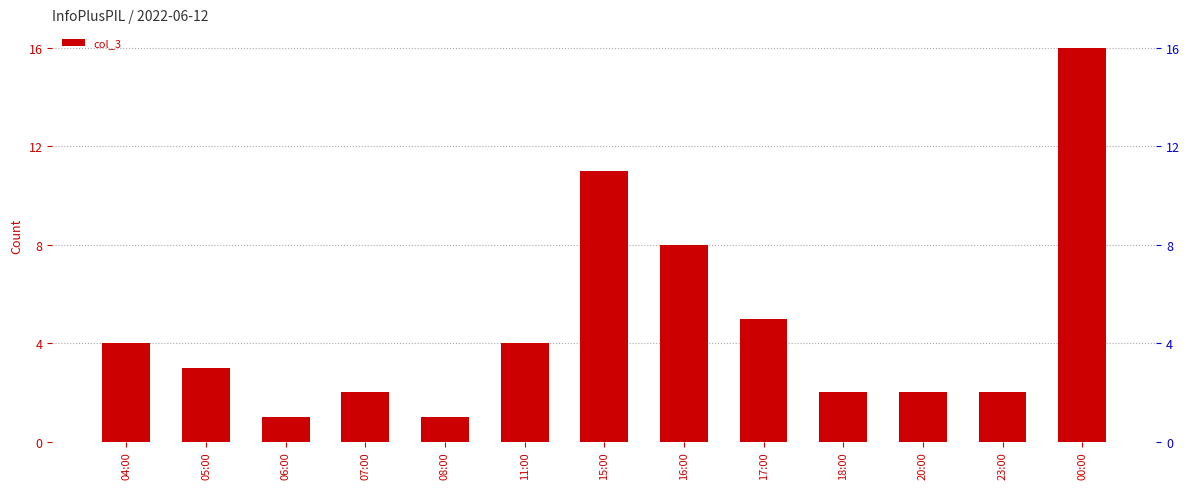

What is the smallest value displayed?

1